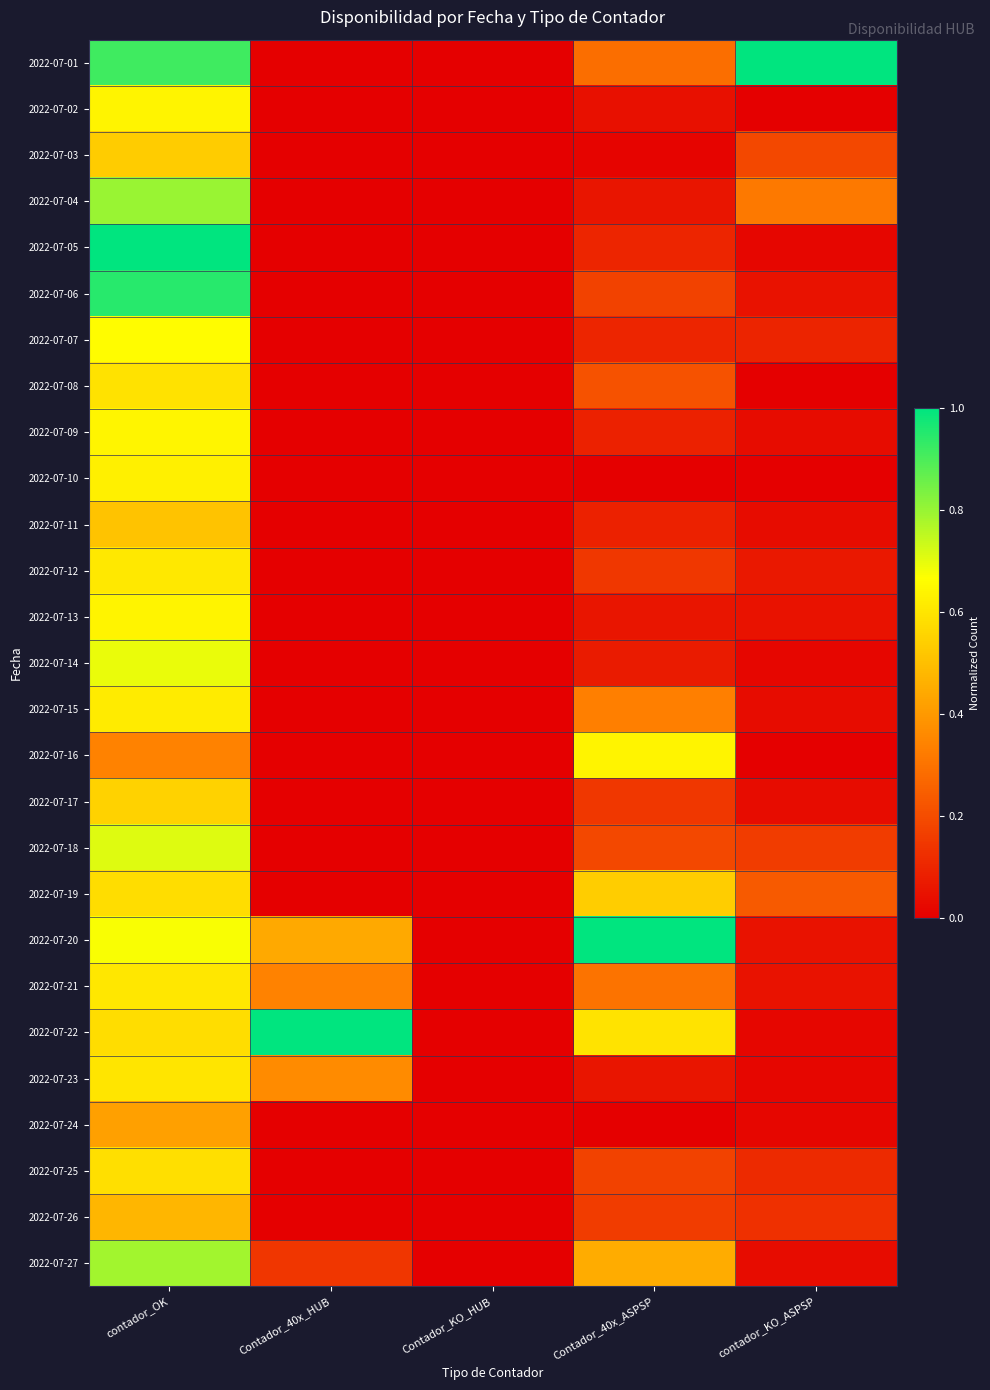

Reading left to right, list all the values displayed in this chart.

2022-07-01: contador_OK=0.9	Contador_40x_HUB=0.0	Contador_KO_HUB=0.0	Contador_40x_ASPSP=0.3	contador_KO_ASPSP=1.0
2022-07-02: contador_OK=0.6	Contador_40x_HUB=0.0	Contador_KO_HUB=0.0	Contador_40x_ASPSP=0.0	contador_KO_ASPSP=0.0
2022-07-03: contador_OK=0.5	Contador_40x_HUB=0.0	Contador_KO_HUB=0.0	Contador_40x_ASPSP=0.0	contador_KO_ASPSP=0.2
2022-07-04: contador_OK=0.8	Contador_40x_HUB=0.0	Contador_KO_HUB=0.0	Contador_40x_ASPSP=0.1	contador_KO_ASPSP=0.3
2022-07-05: contador_OK=1.0	Contador_40x_HUB=0.0	Contador_KO_HUB=0.0	Contador_40x_ASPSP=0.1	contador_KO_ASPSP=0.0
2022-07-06: contador_OK=0.9	Contador_40x_HUB=0.0	Contador_KO_HUB=0.0	Contador_40x_ASPSP=0.2	contador_KO_ASPSP=0.0
2022-07-07: contador_OK=0.7	Contador_40x_HUB=0.0	Contador_KO_HUB=0.0	Contador_40x_ASPSP=0.1	contador_KO_ASPSP=0.1
2022-07-08: contador_OK=0.6	Contador_40x_HUB=0.0	Contador_KO_HUB=0.0	Contador_40x_ASPSP=0.2	contador_KO_ASPSP=0.0
2022-07-09: contador_OK=0.6	Contador_40x_HUB=0.0	Contador_KO_HUB=0.0	Contador_40x_ASPSP=0.1	contador_KO_ASPSP=0.0
2022-07-10: contador_OK=0.6	Contador_40x_HUB=0.0	Contador_KO_HUB=0.0	Contador_40x_ASPSP=0.0	contador_KO_ASPSP=0.0
2022-07-11: contador_OK=0.5	Contador_40x_HUB=0.0	Contador_KO_HUB=0.0	Contador_40x_ASPSP=0.1	contador_KO_ASPSP=0.0
2022-07-12: contador_OK=0.6	Contador_40x_HUB=0.0	Contador_KO_HUB=0.0	Contador_40x_ASPSP=0.1	contador_KO_ASPSP=0.1
2022-07-13: contador_OK=0.6	Contador_40x_HUB=0.0	Contador_KO_HUB=0.0	Contador_40x_ASPSP=0.1	contador_KO_ASPSP=0.0
2022-07-14: contador_OK=0.7	Contador_40x_HUB=0.0	Contador_KO_HUB=0.0	Contador_40x_ASPSP=0.1	contador_KO_ASPSP=0.0
2022-07-15: contador_OK=0.6	Contador_40x_HUB=0.0	Contador_KO_HUB=0.0	Contador_40x_ASPSP=0.3	contador_KO_ASPSP=0.0
2022-07-16: contador_OK=0.3	Contador_40x_HUB=0.0	Contador_KO_HUB=0.0	Contador_40x_ASPSP=0.6	contador_KO_ASPSP=0.0
2022-07-17: contador_OK=0.5	Contador_40x_HUB=0.0	Contador_KO_HUB=0.0	Contador_40x_ASPSP=0.1	contador_KO_ASPSP=0.0
2022-07-18: contador_OK=0.7	Contador_40x_HUB=0.0	Contador_KO_HUB=0.0	Contador_40x_ASPSP=0.2	contador_KO_ASPSP=0.2
2022-07-19: contador_OK=0.6	Contador_40x_HUB=0.0	Contador_KO_HUB=0.0	Contador_40x_ASPSP=0.5	contador_KO_ASPSP=0.2
2022-07-20: contador_OK=0.7	Contador_40x_HUB=0.4	Contador_KO_HUB=0.0	Contador_40x_ASPSP=1.0	contador_KO_ASPSP=0.0
2022-07-21: contador_OK=0.6	Contador_40x_HUB=0.3	Contador_KO_HUB=0.0	Contador_40x_ASPSP=0.3	contador_KO_ASPSP=0.0
2022-07-22: contador_OK=0.6	Contador_40x_HUB=1.0	Contador_KO_HUB=0.0	Contador_40x_ASPSP=0.6	contador_KO_ASPSP=0.0
2022-07-23: contador_OK=0.6	Contador_40x_HUB=0.4	Contador_KO_HUB=0.0	Contador_40x_ASPSP=0.1	contador_KO_ASPSP=0.0
2022-07-24: contador_OK=0.4	Contador_40x_HUB=0.0	Contador_KO_HUB=0.0	Contador_40x_ASPSP=0.0	contador_KO_ASPSP=0.0
2022-07-25: contador_OK=0.6	Contador_40x_HUB=0.0	Contador_KO_HUB=0.0	Contador_40x_ASPSP=0.2	contador_KO_ASPSP=0.1
2022-07-26: contador_OK=0.5	Contador_40x_HUB=0.0	Contador_KO_HUB=0.0	Contador_40x_ASPSP=0.2	contador_KO_ASPSP=0.1
2022-07-27: contador_OK=0.8	Contador_40x_HUB=0.1	Contador_KO_HUB=0.0	Contador_40x_ASPSP=0.4	contador_KO_ASPSP=0.0